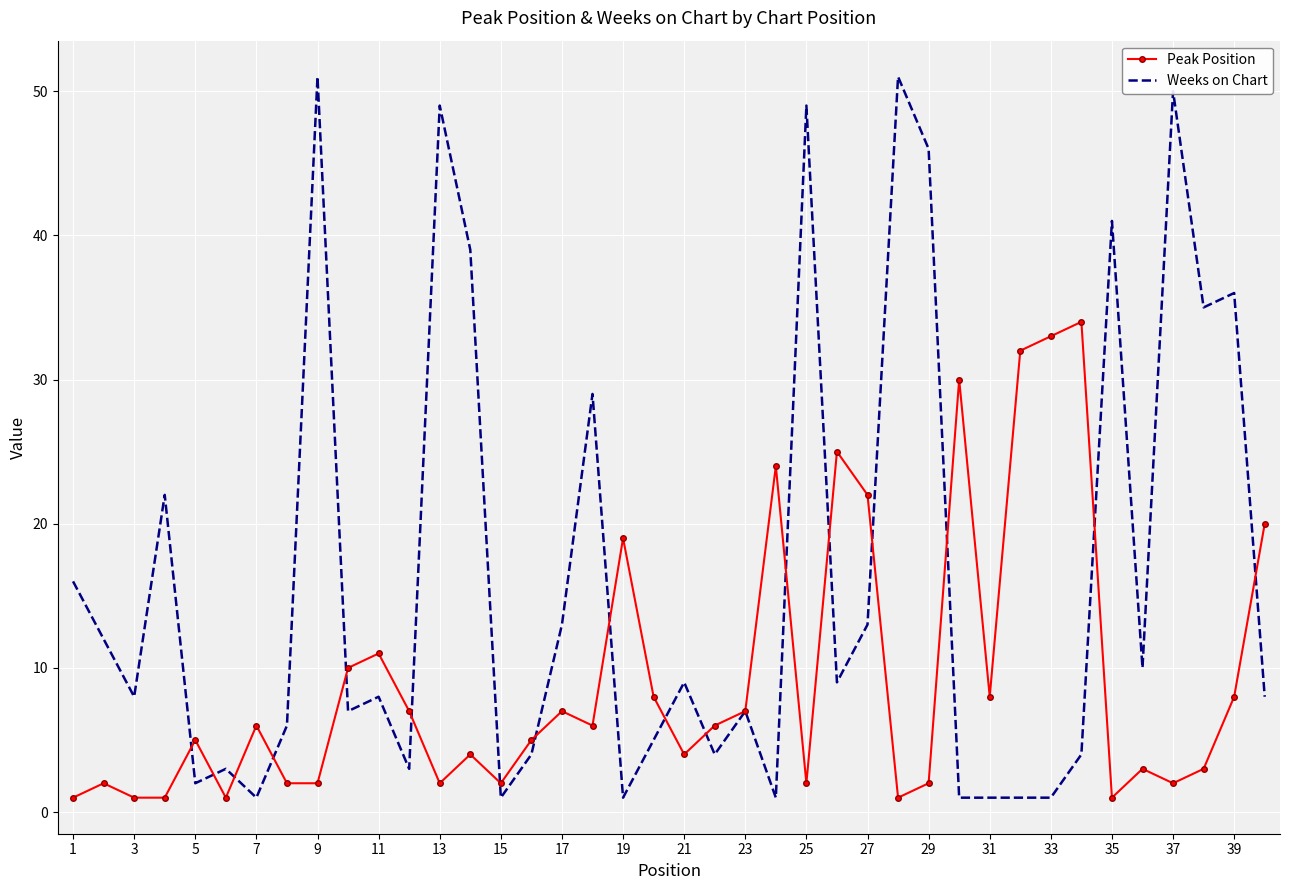

What is the greatest value displayed?

51